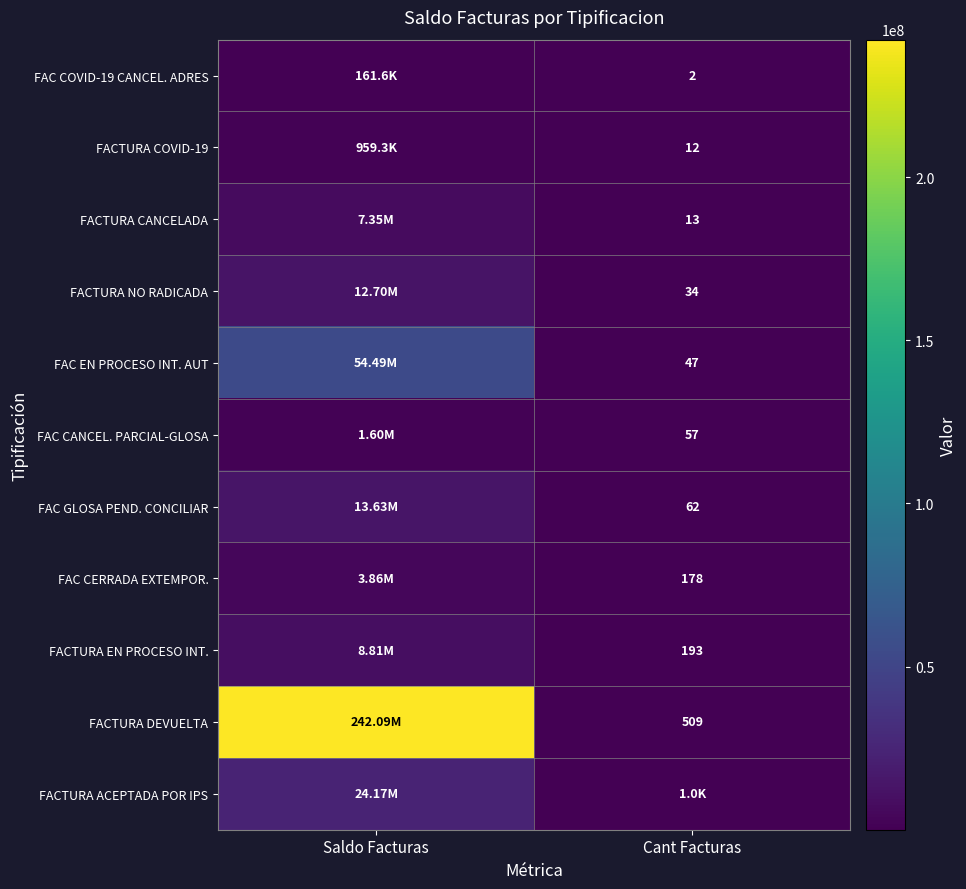

Which has a higher value, Cant Facturas or Saldo Facturas?

Saldo Facturas